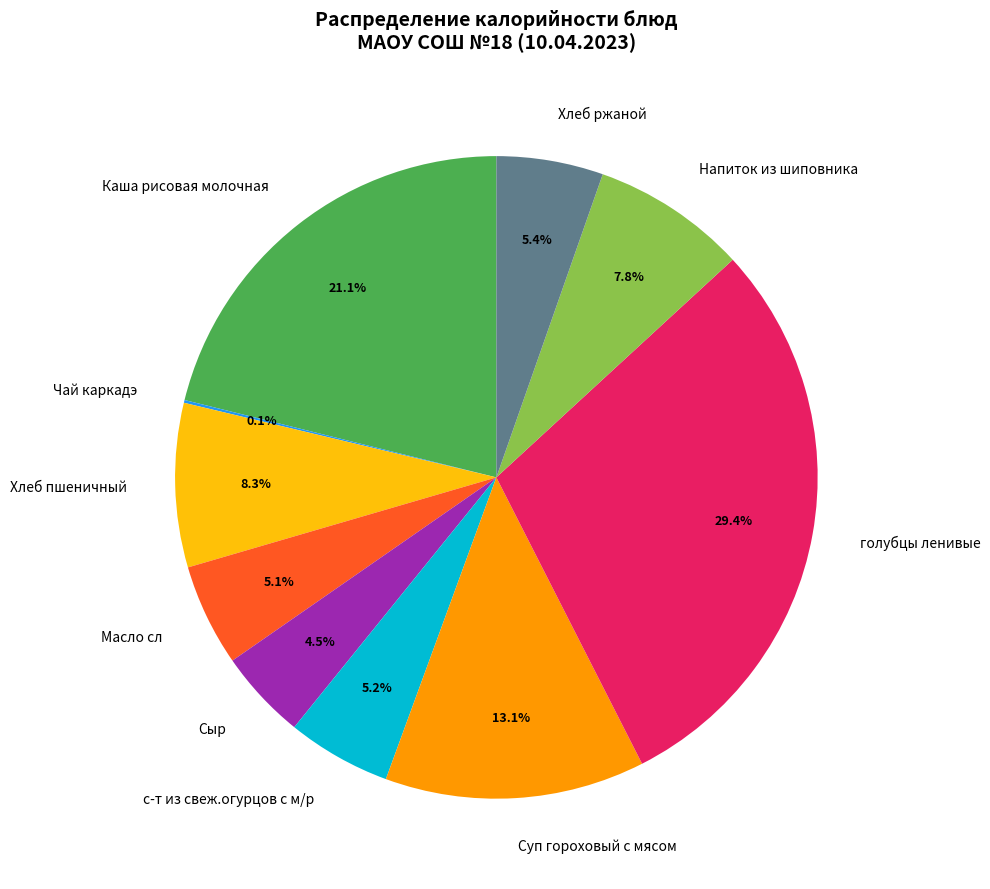

Is there a majority slice in this chart?

No